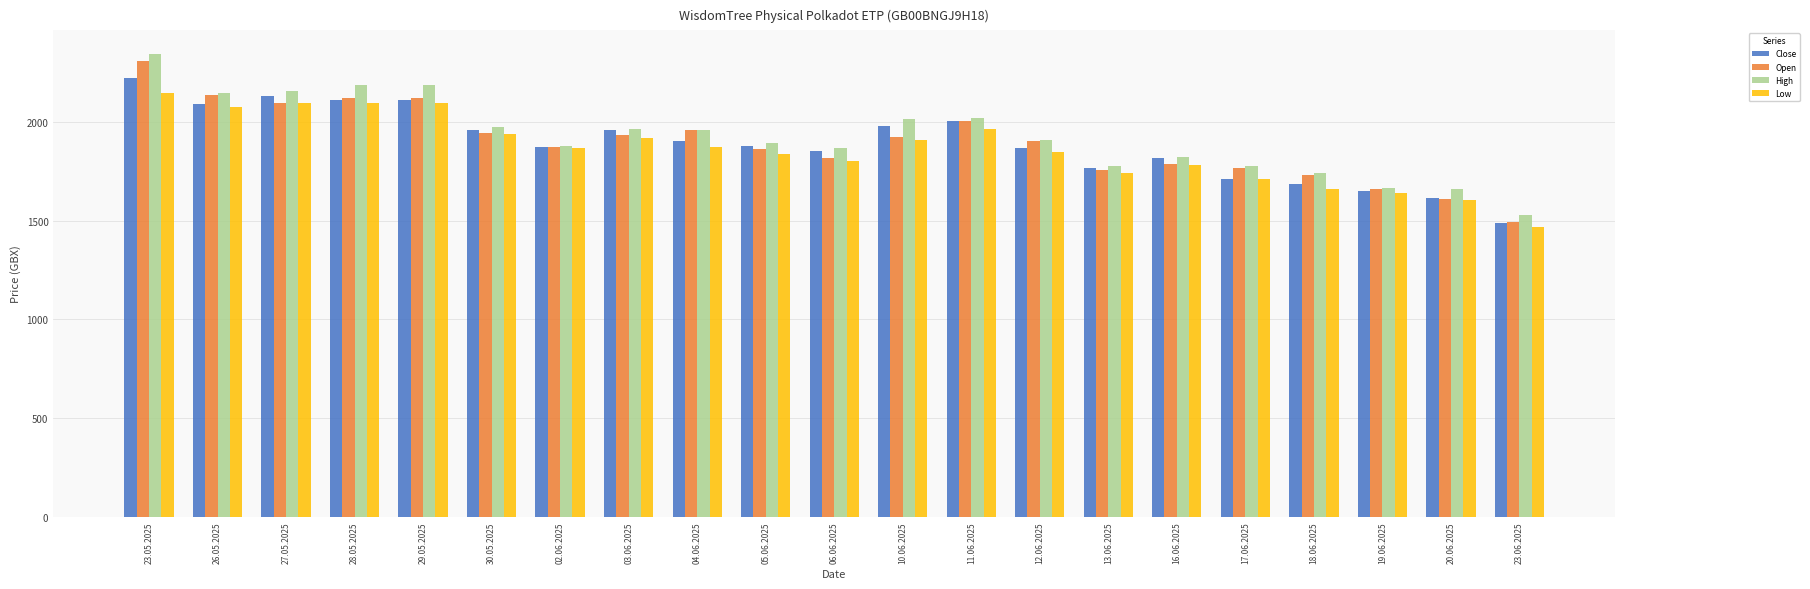

The Open series shows 2370 at 19.06.2025. True or false?

False